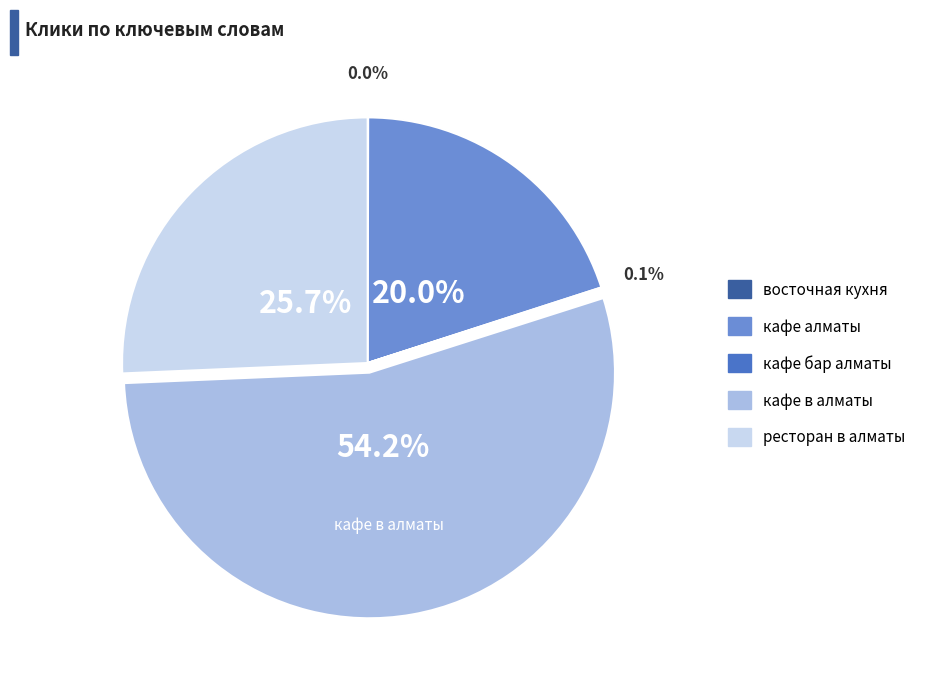

To the nearest percent, what is the average slice percentage?

20%